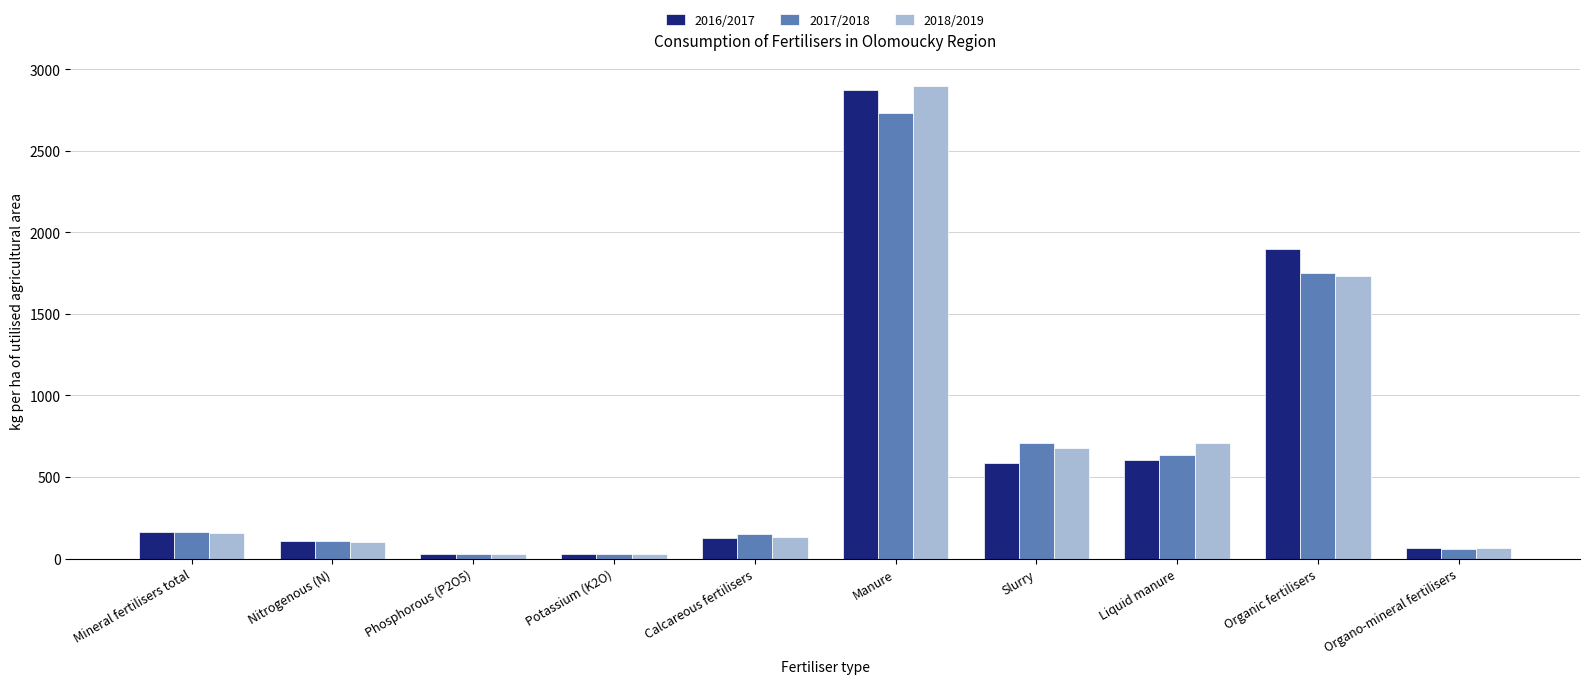

At how many categories does at least one series exceed 765?

2